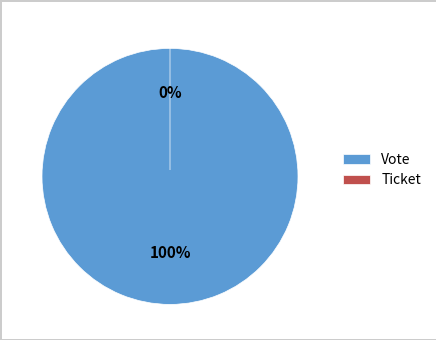

Which category has the biggest portion of the pie?

Vote